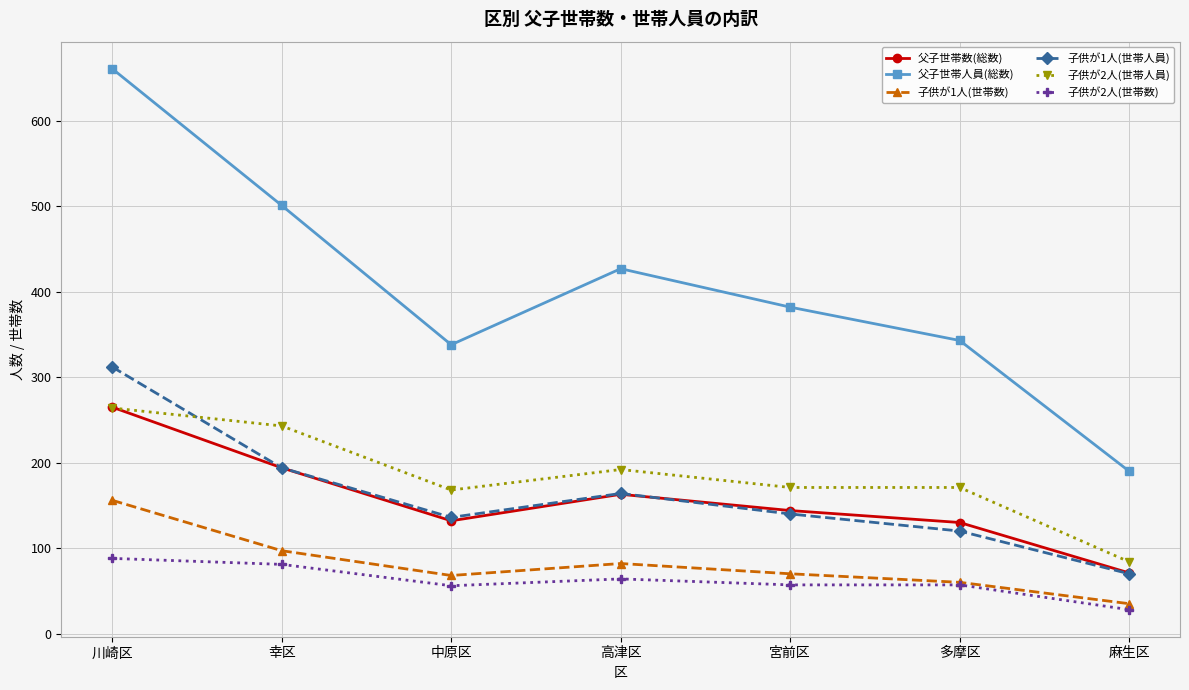

True or false: 父子世帯数(総数) and 子供が1人(世帯数) intersect in this chart.

False